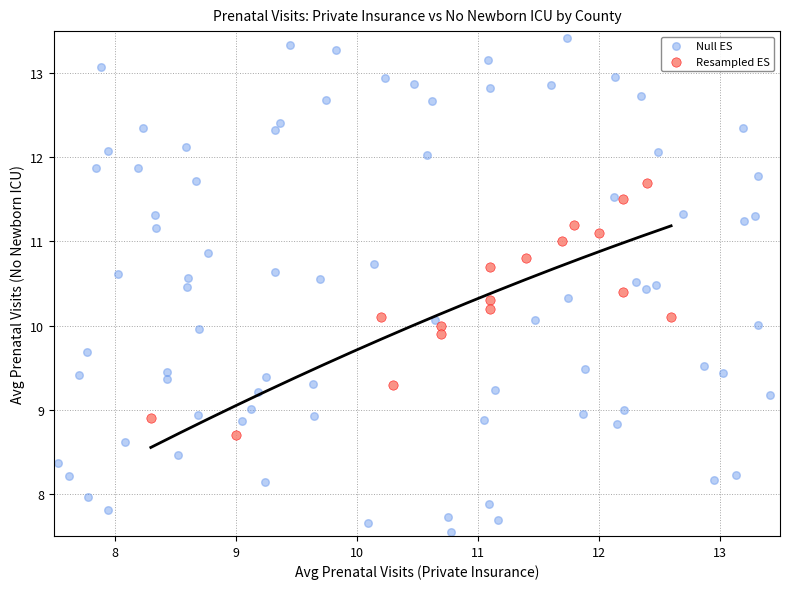

Which series contains the lowest Y value?

Null ES